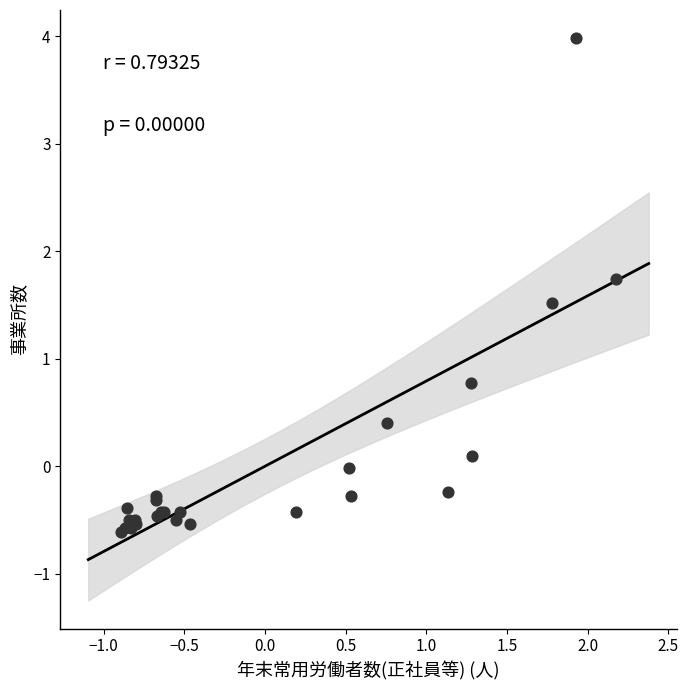

What Y value in the scatter plot is closest to 1?

0.8